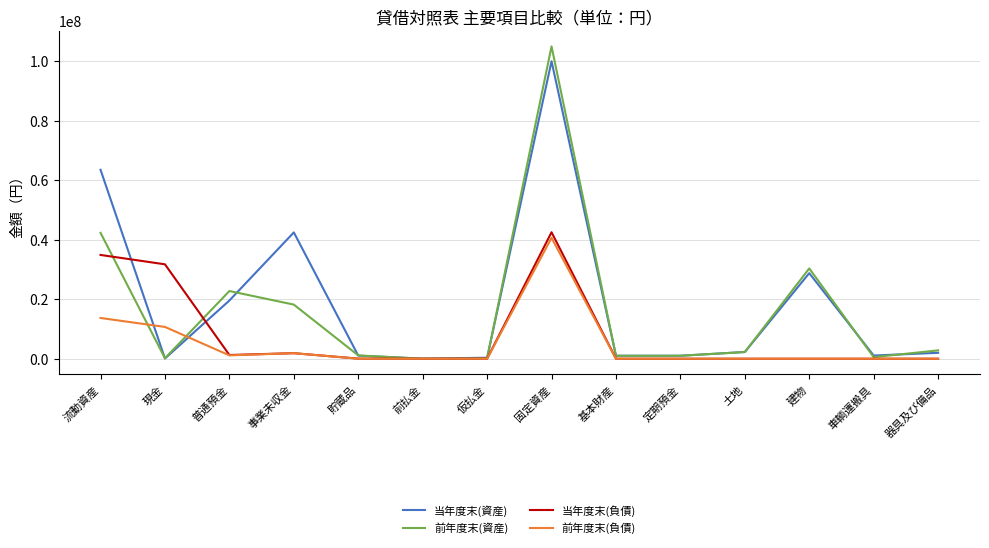

Which series has the largest range (max minus min)?

前年度末(資産)